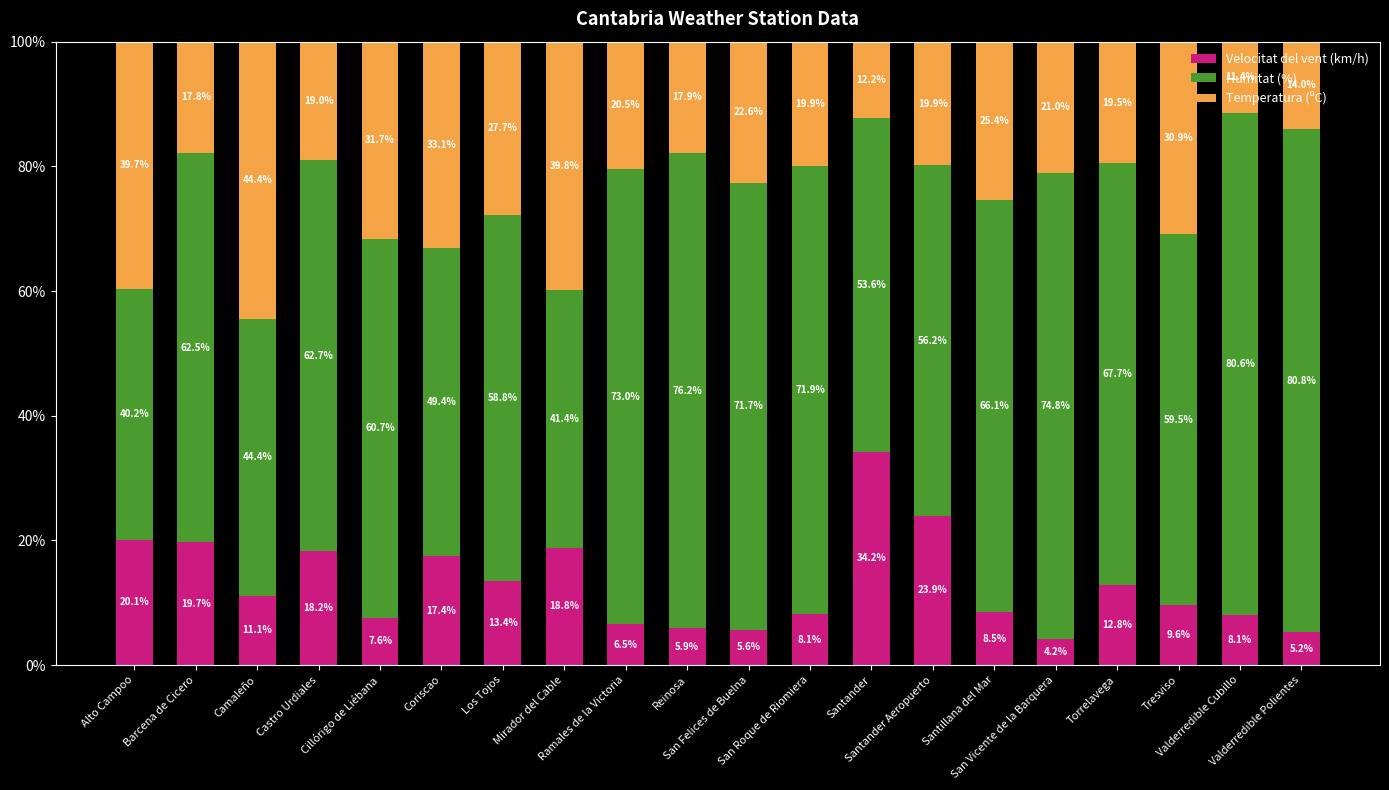

What is the maximum value for Velocitat del vent (km/h)?

34.2